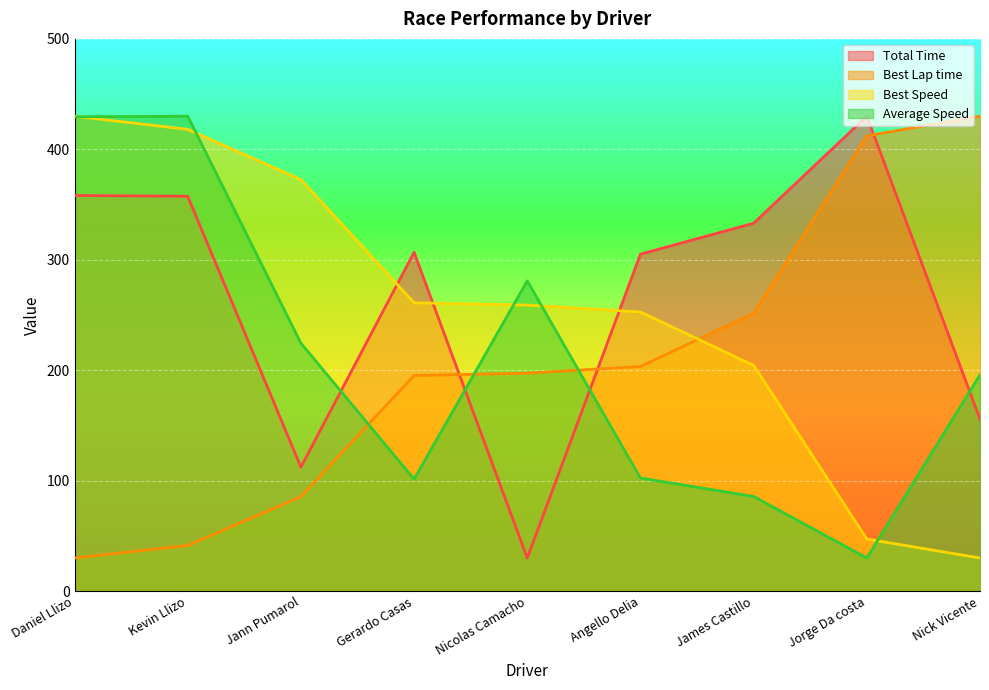

List the labels in order of Best Speed value, largest first.

Daniel Llizo, Kevin Llizo, Jann Pumarol, Gerardo Casas, Nicolas Camacho, Angello Delia, James Castillo, Jorge Da costa, Nick Vicente